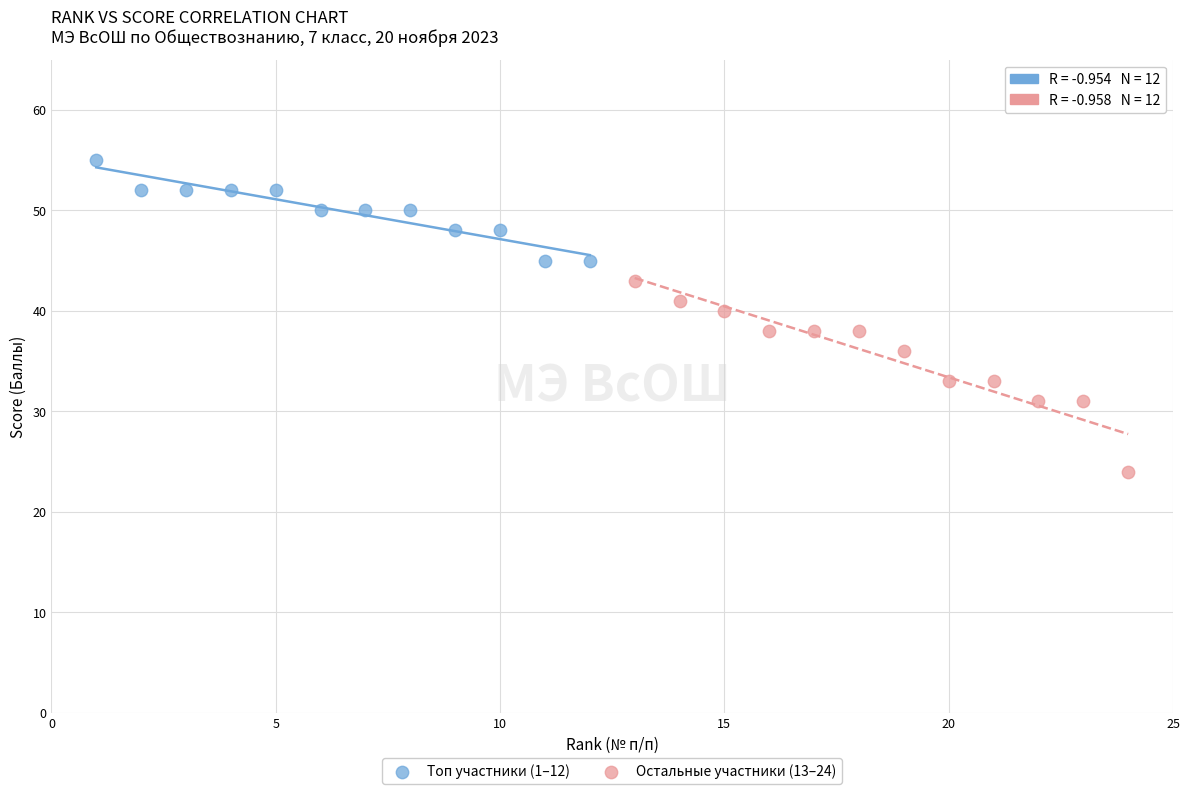

Which series has the widest spread of Y values?

Остальные участники (13–24)